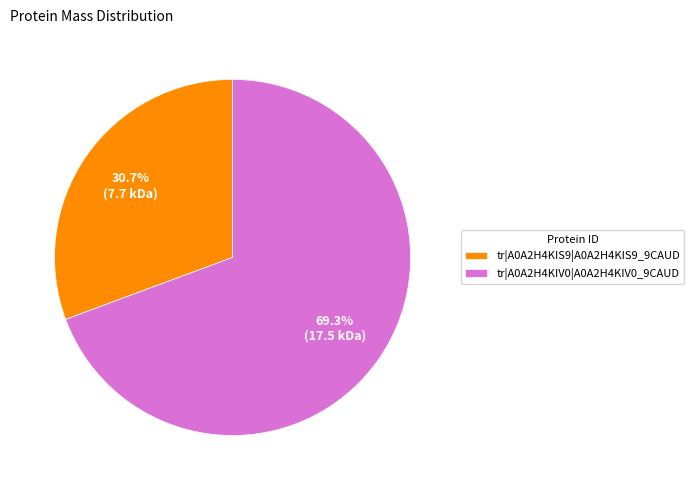

Approximately how many times larger is the value at tr|A0A2H4KIV0|A0A2H4KIV0_9CAUD compared to tr|A0A2H4KIS9|A0A2H4KIS9_9CAUD?

2.3